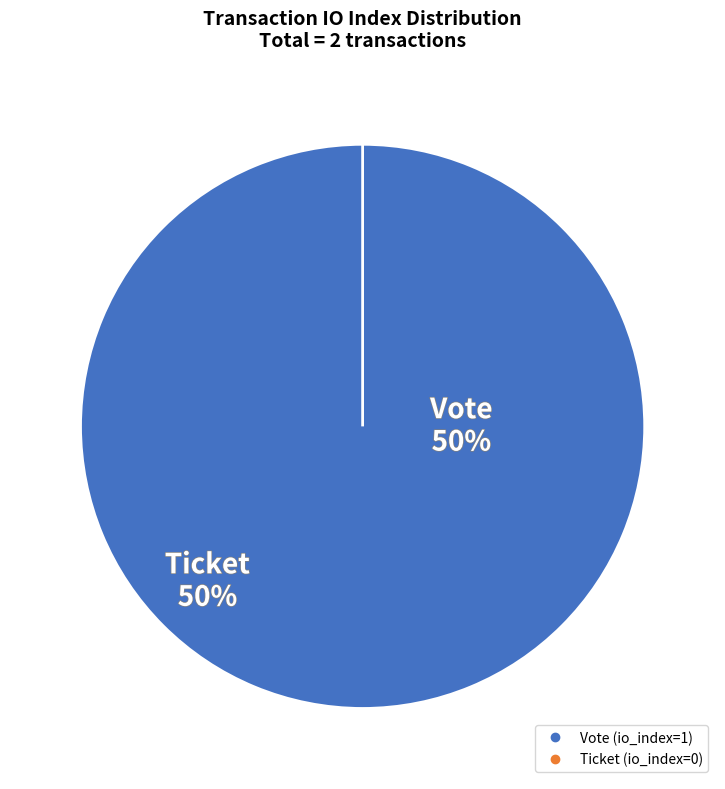

Which has a higher value, Vote (io_index=1) or Ticket (io_index=0)?

Vote (io_index=1)